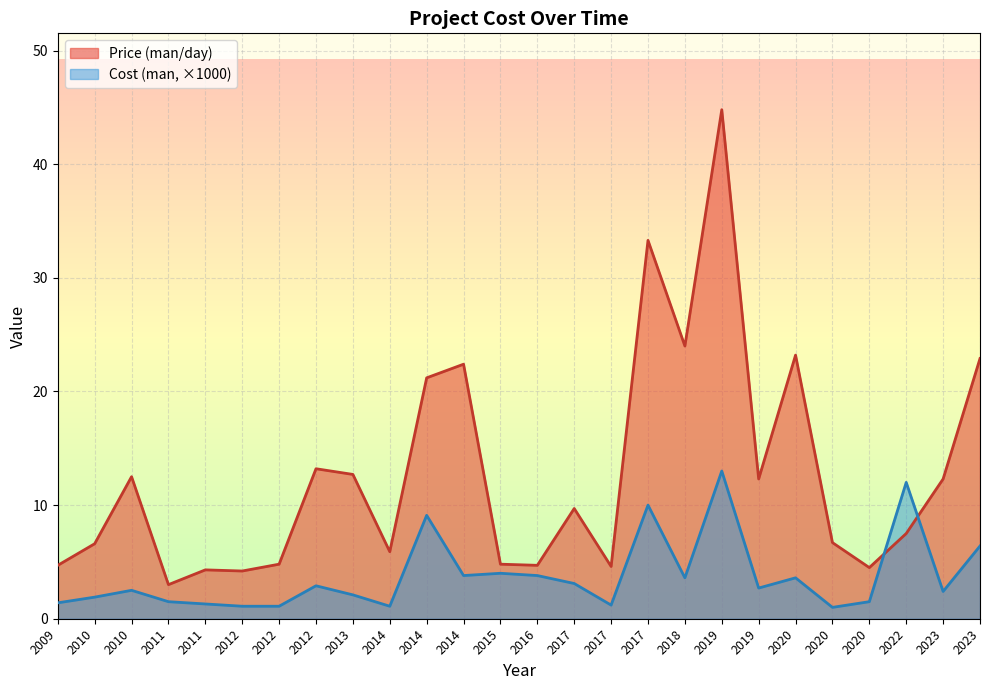

At which label does Cost (man) first exceed 2?

2010